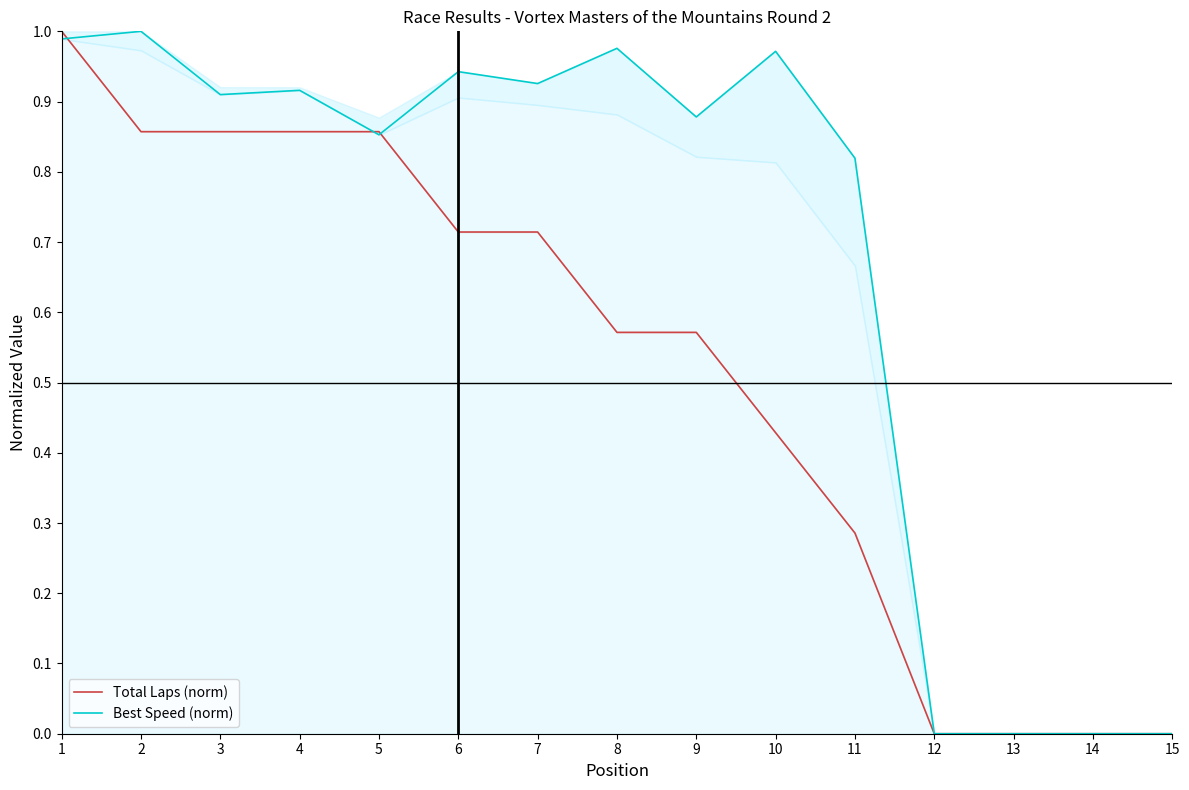

Reading left to right, extract all data points from this chart.

Total Laps (norm): 1.0	0.9	0.9	0.9	0.9	0.7	0.7	0.6	0.6	0.4	0.3	0.0	0.0	0.0	0.0
Best Speed (norm): 1.0	1.0	0.9	0.9	0.9	0.9	0.9	1.0	0.9	1.0	0.8	0.0	0.0	0.0	0.0